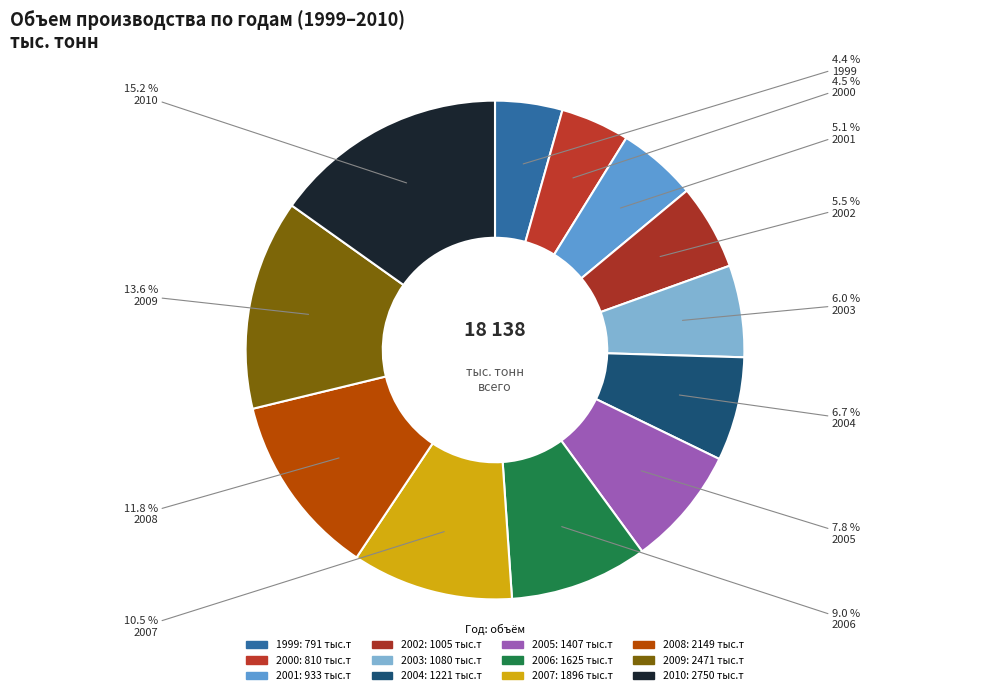

The 2005 slice represents 8% of the pie. True or false?

True